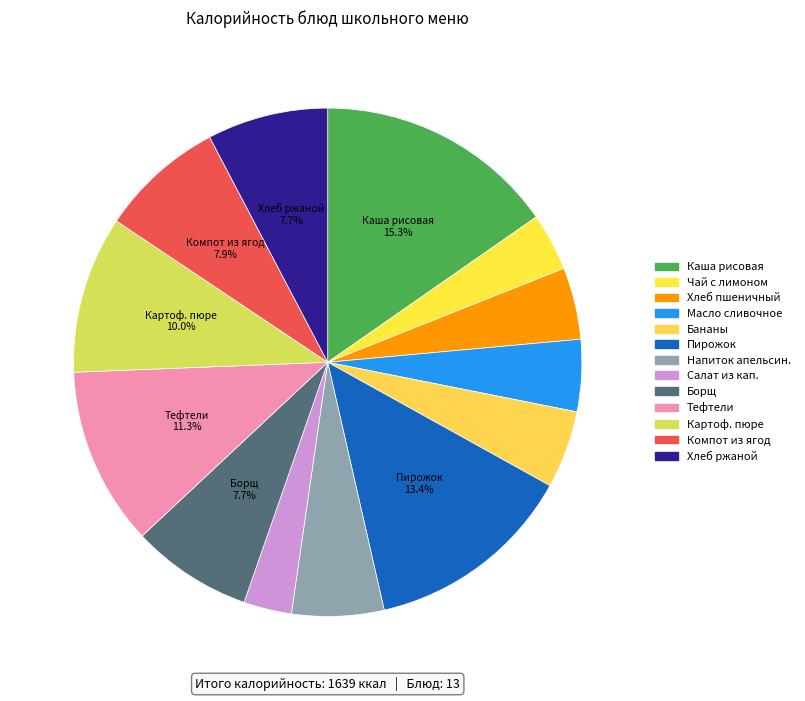

Rank the categories by value from highest to lowest.

Каша рисовая молочная с маслом, Пирожок с капустой мясом, Тефтели с соусом, Картофельное пюре, Компот из ягод, Борщ с капустой и картофелем, Хлеб ржаной, Напиток апельсиновый, Бананы, Хлеб пшеничный, Масло сливочное, Чай с лимоном, Салат из квашеной капусты